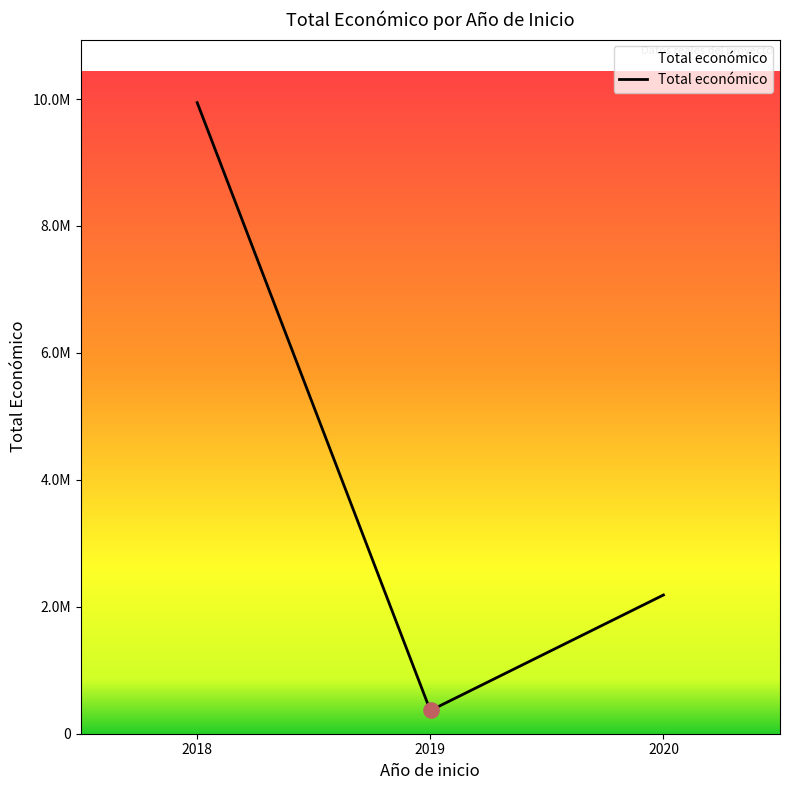

Is this an area chart (filled region under the line)?

Yes